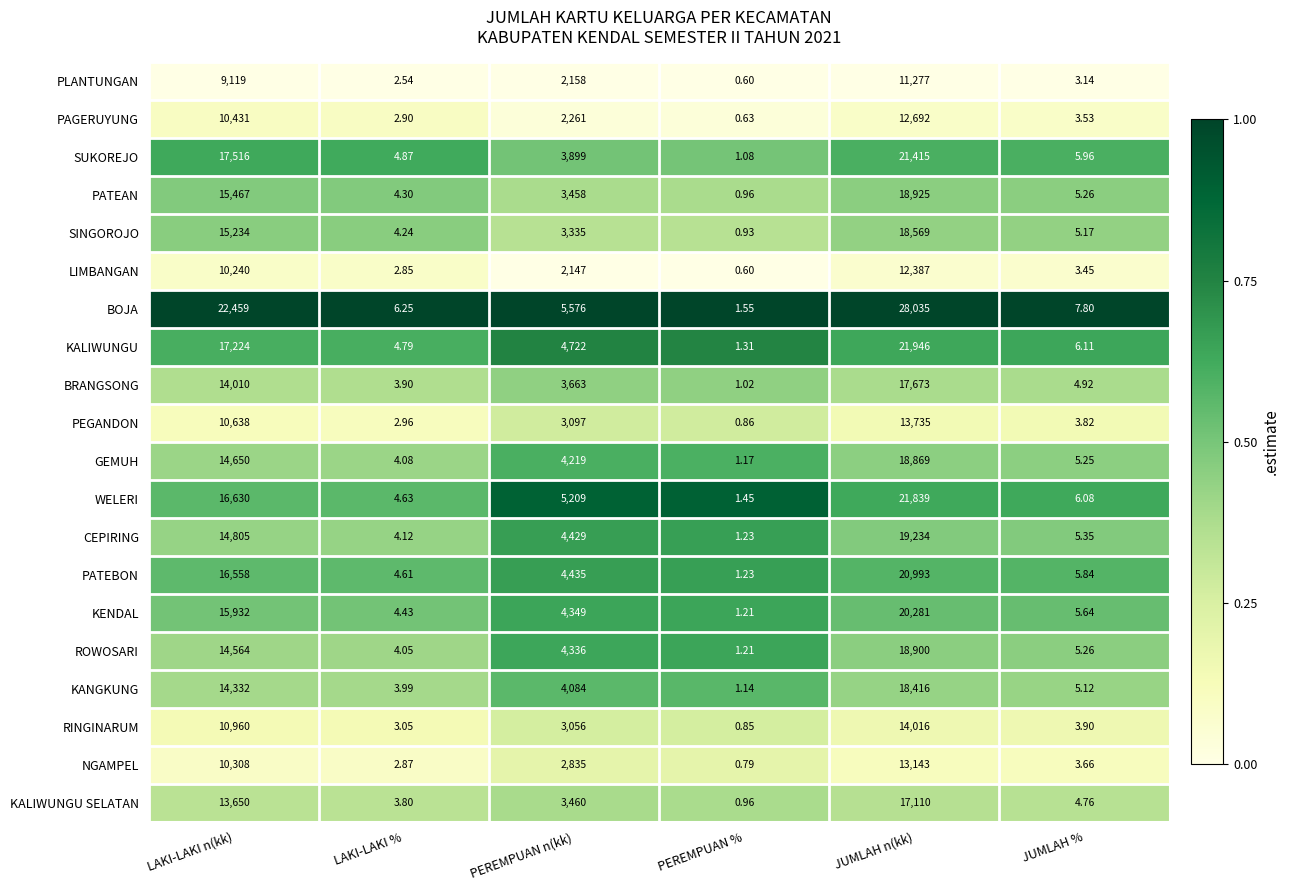

Rank the categories by KALIWUNGU value from lowest to highest.

PEREMPUAN %, LAKI-LAKI %, JUMLAH %, PEREMPUAN n(kk), LAKI-LAKI n(kk), JUMLAH n(kk)